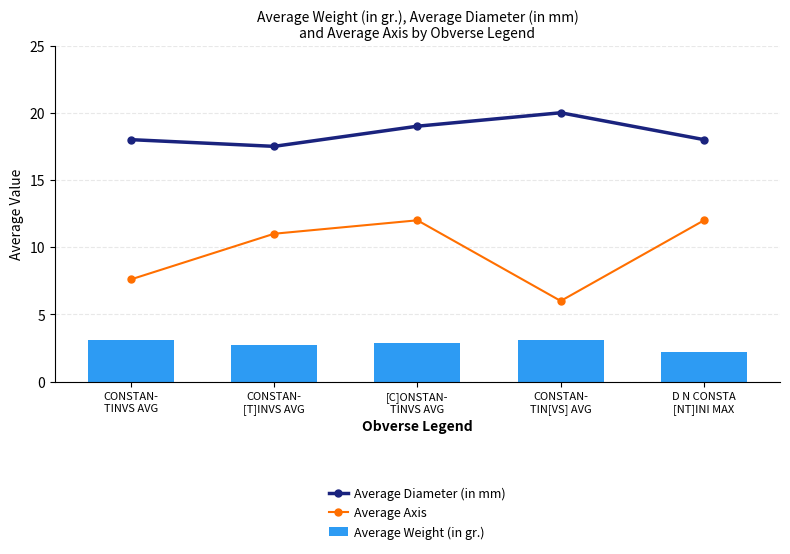

List the series in order of their overall mean, lowest first.

Average Weight (in gr.), Average Axis, Average Diameter (in mm)